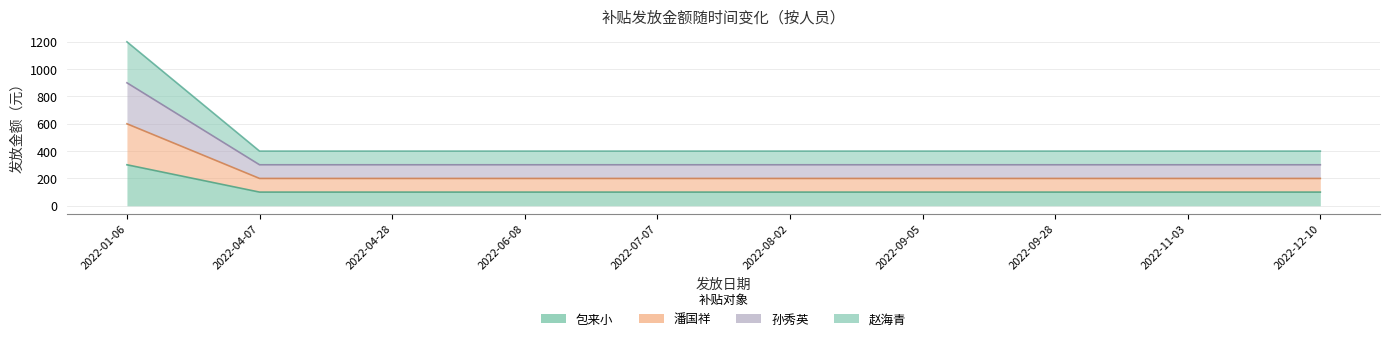

The value of 潘国祥 at 2022-04-07 is 91. True or false?

False